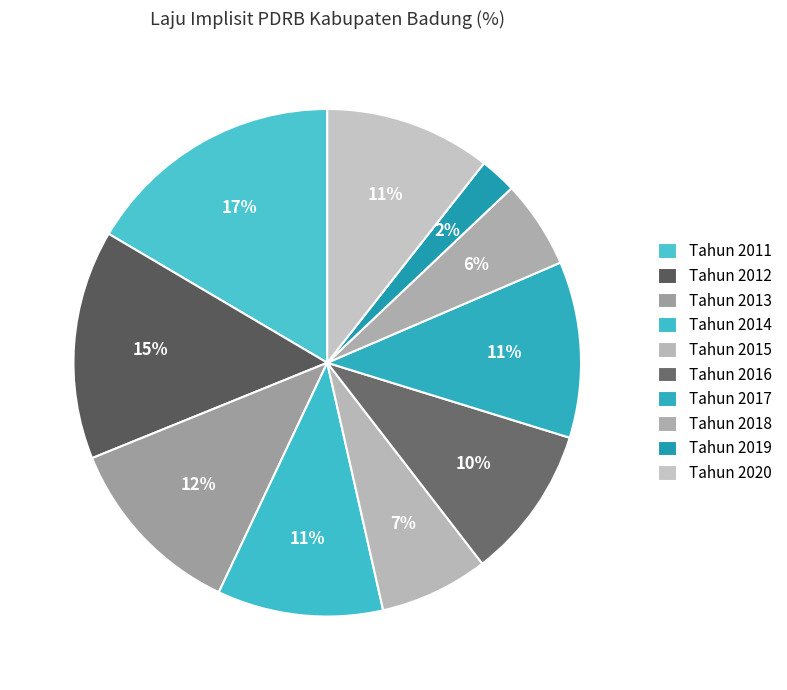

What is the smallest slice in the pie chart?

Tahun 2019